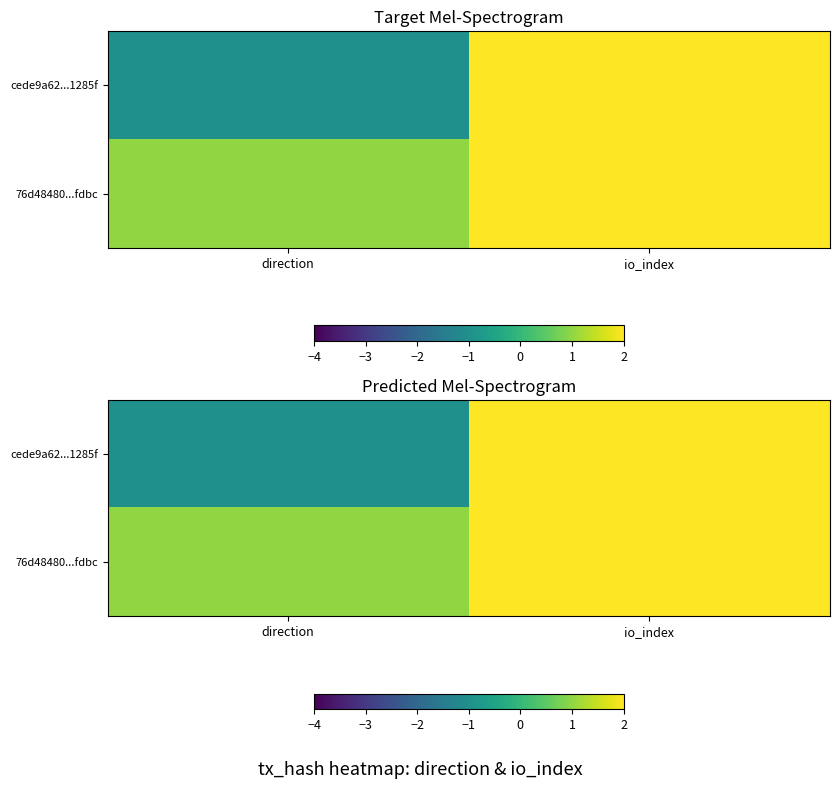

Rank the categories by cede9a62...1285f value from lowest to highest.

direction, io_index